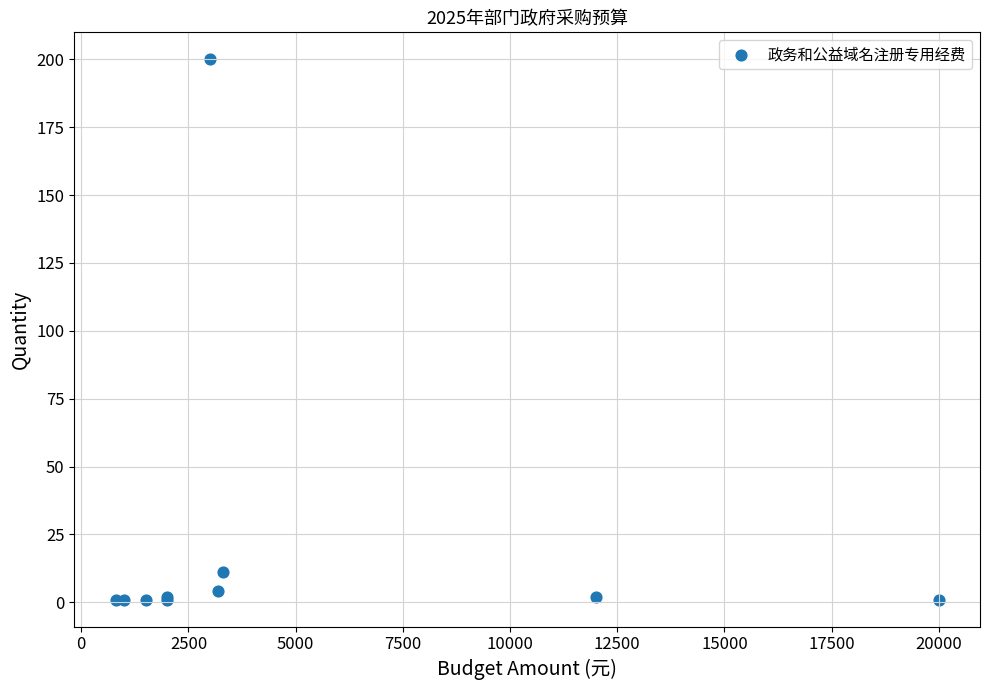

What Y value in the scatter plot is closest to 100?

11